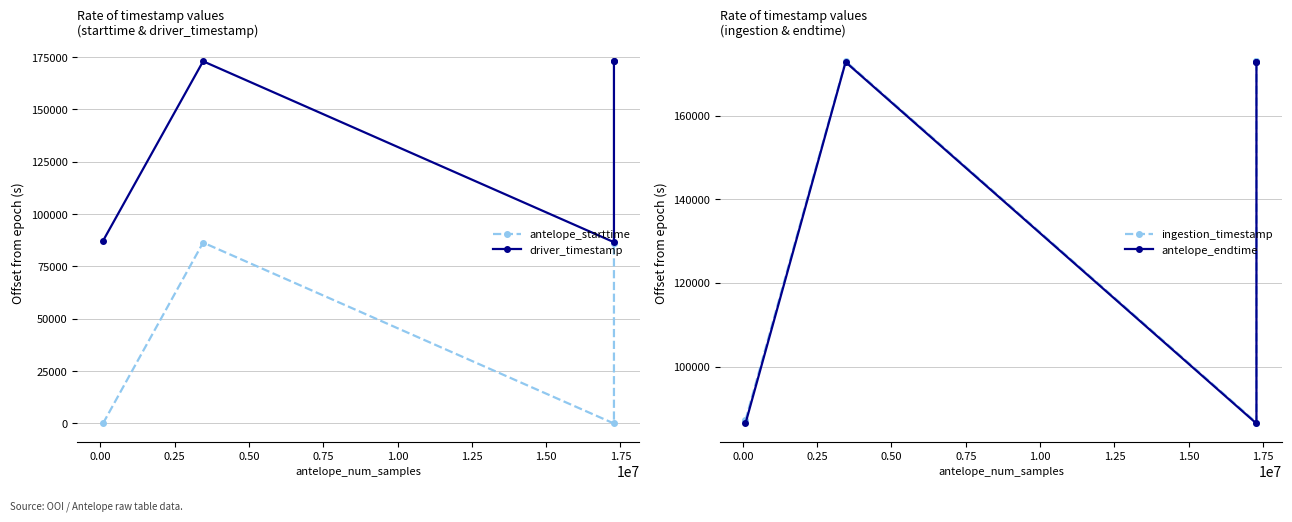

Count the number of data series in this chart.

4